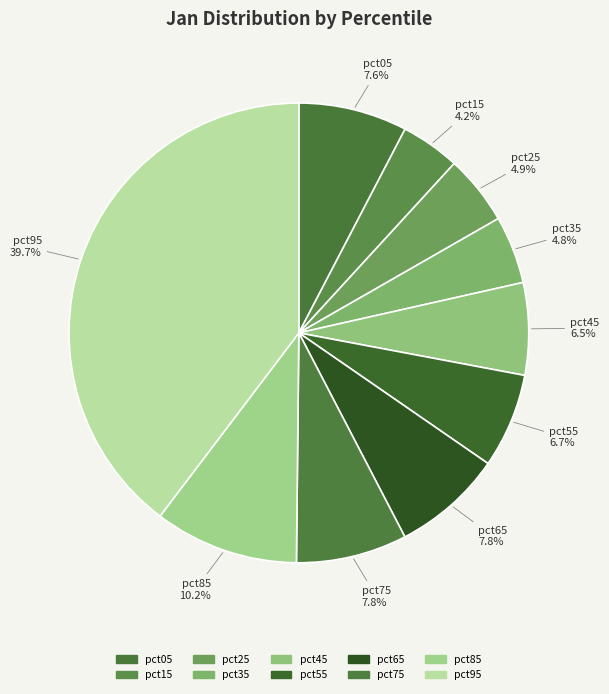

How many slices are in this pie chart?

10